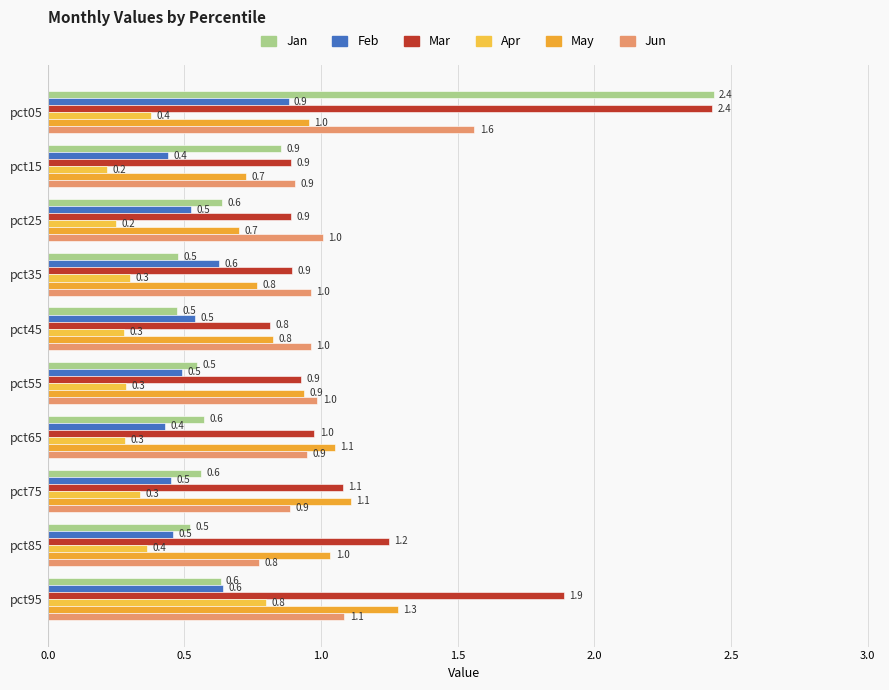

What is the value of the May bar at the 2nd from the left?

0.7